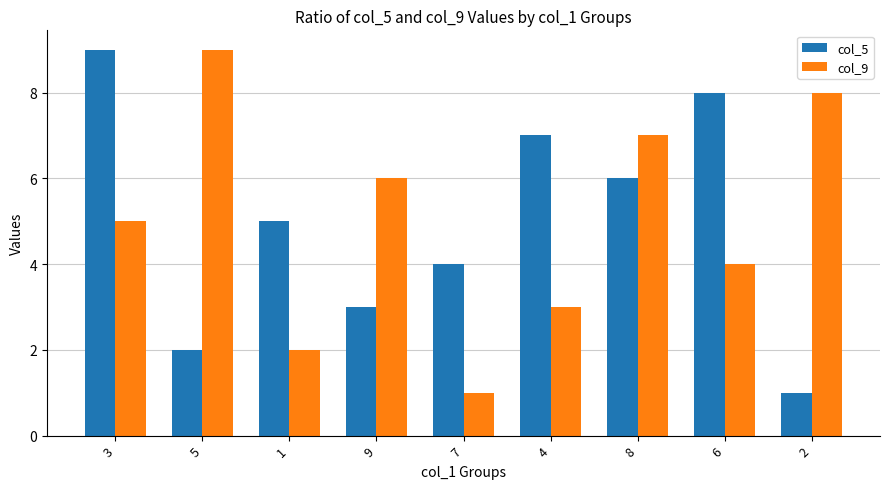

List the labels in order of col_9 value, largest first.

5, 2, 8, 9, 3, 6, 4, 1, 7